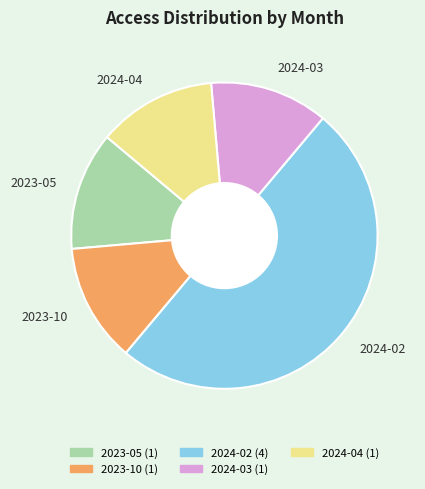

Between 2024-02 and 2023-05, which is larger?

2024-02